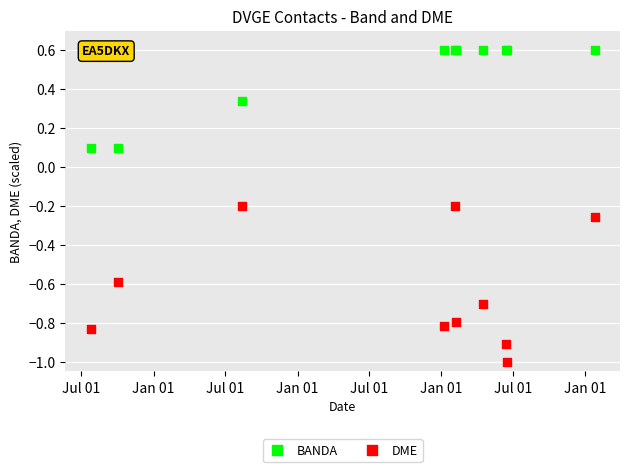

Which series reaches the maximum Y coordinate?

BANDA